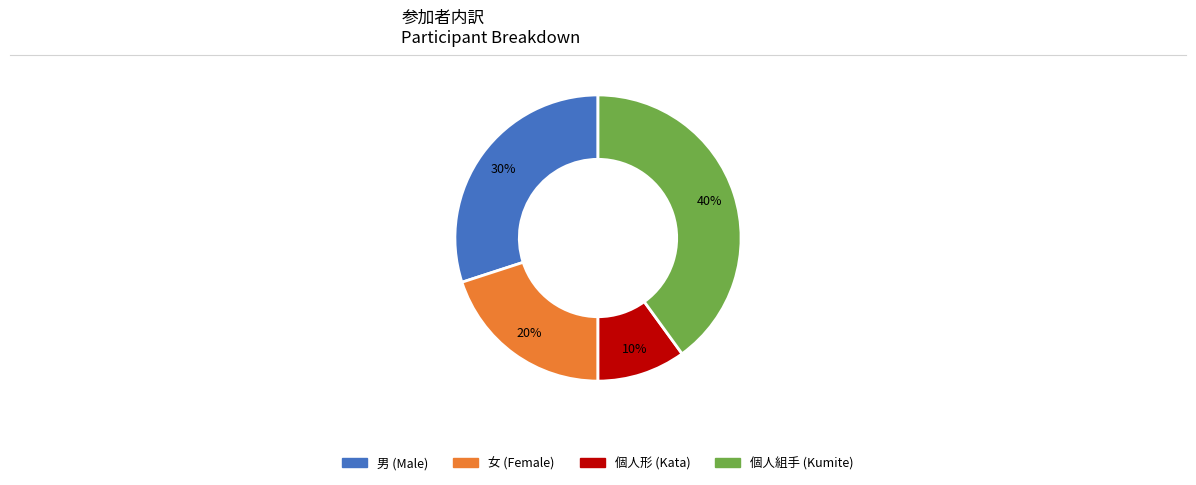

Is there any slice that represents more than half of the pie?

No